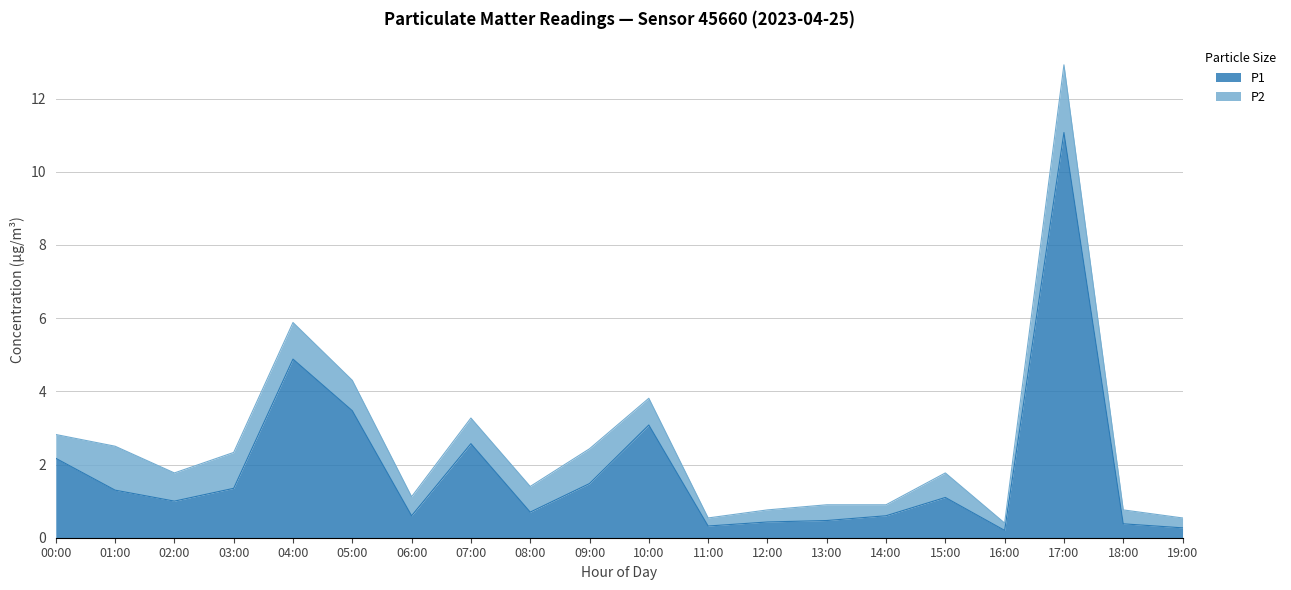

At which label does the data first exceed 1?

00:00